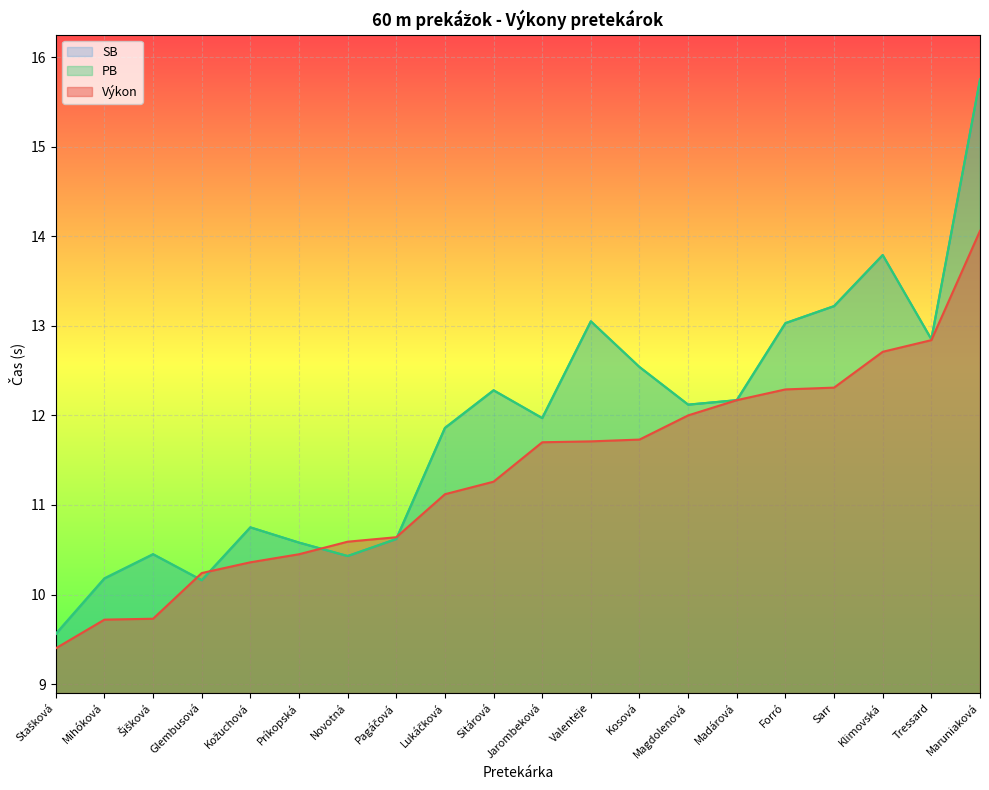

What value does the SB series have at Maruniaková?

15.8